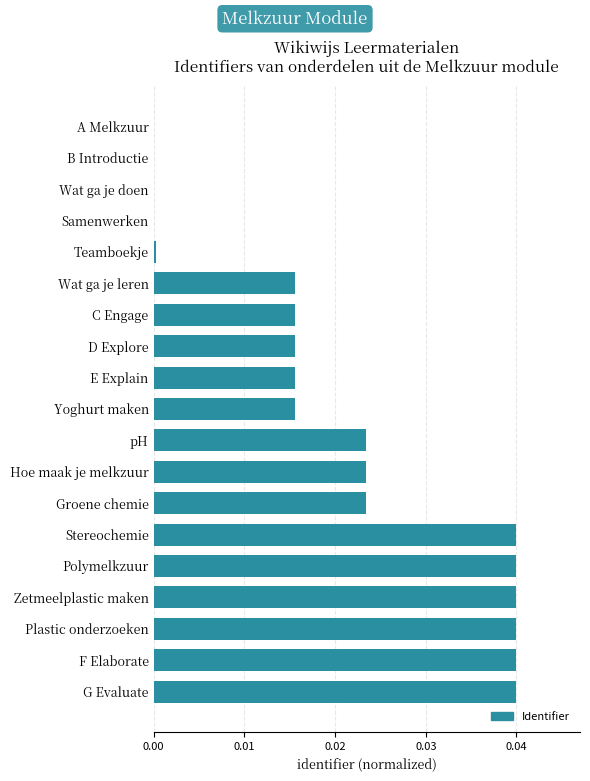

Does the chart contain stacked bars?

No